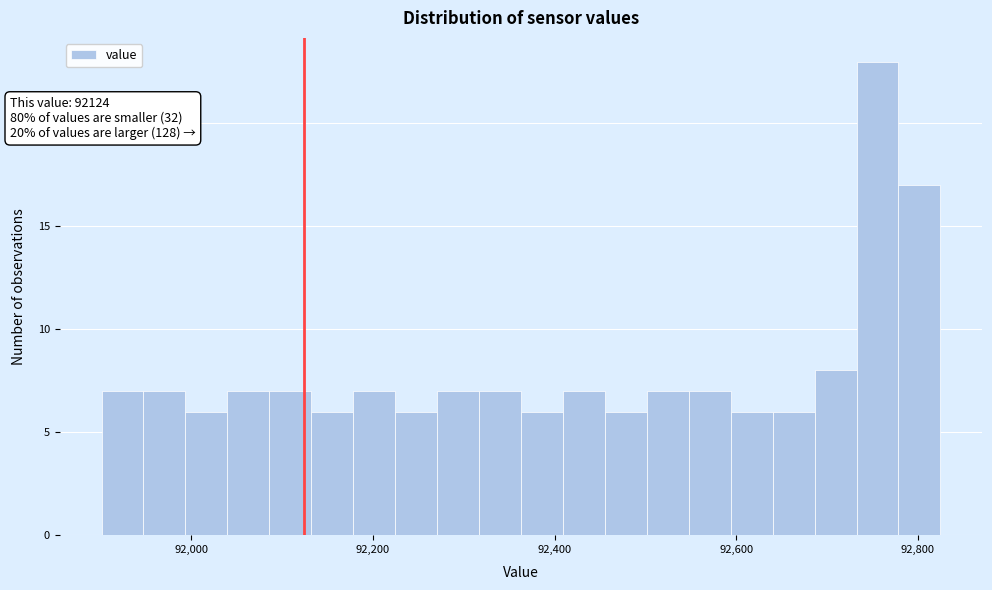

Around what value on the x-axis is the tallest bar? Give the approximate position of its centre, as read against the axis.

92760